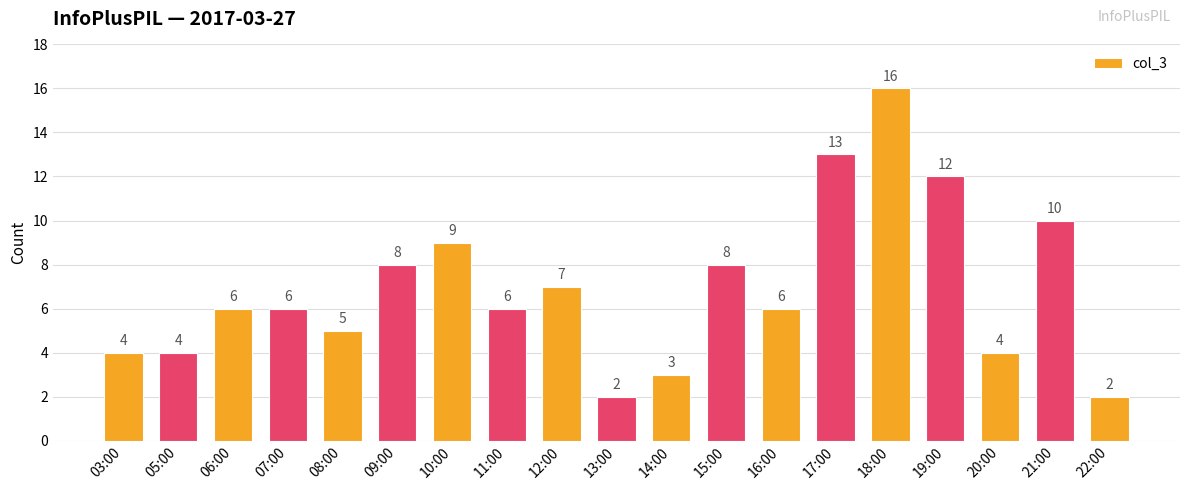

Is it true that the value at 12:00 is 7?

True